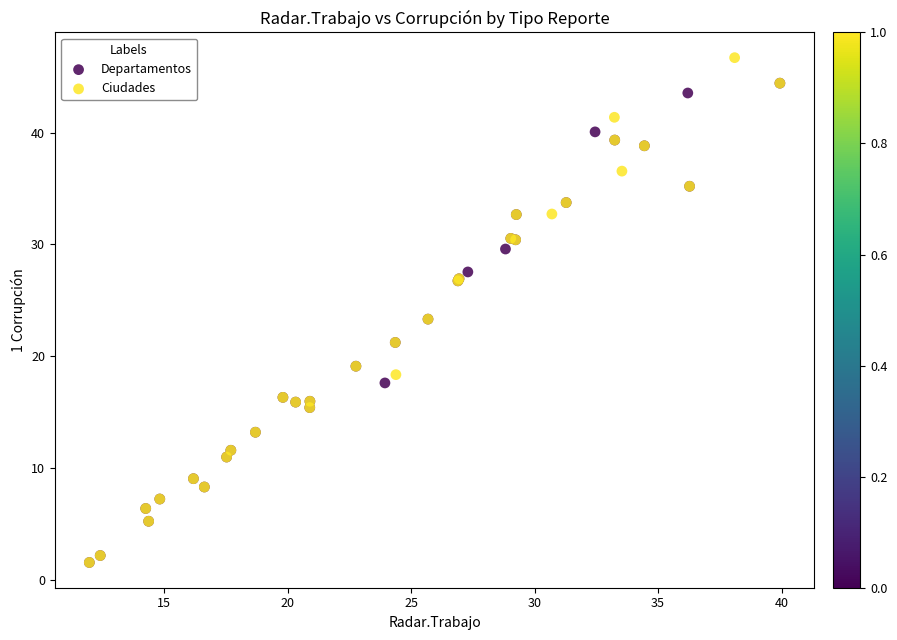

Which series contains the highest Y value?

Ciudades